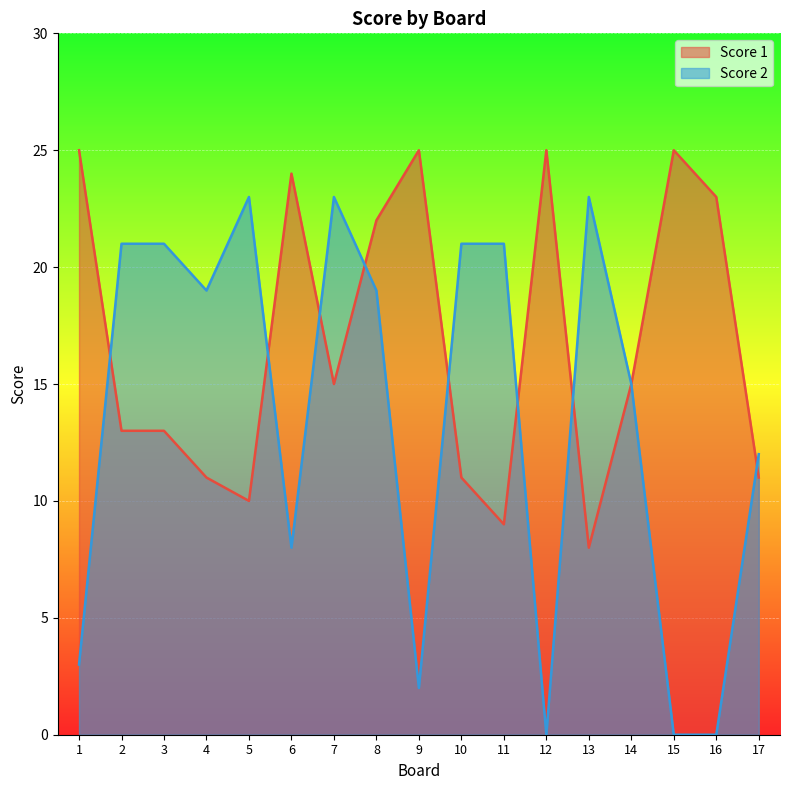

True or false: Score 1 has a value of 36 at 1.

False